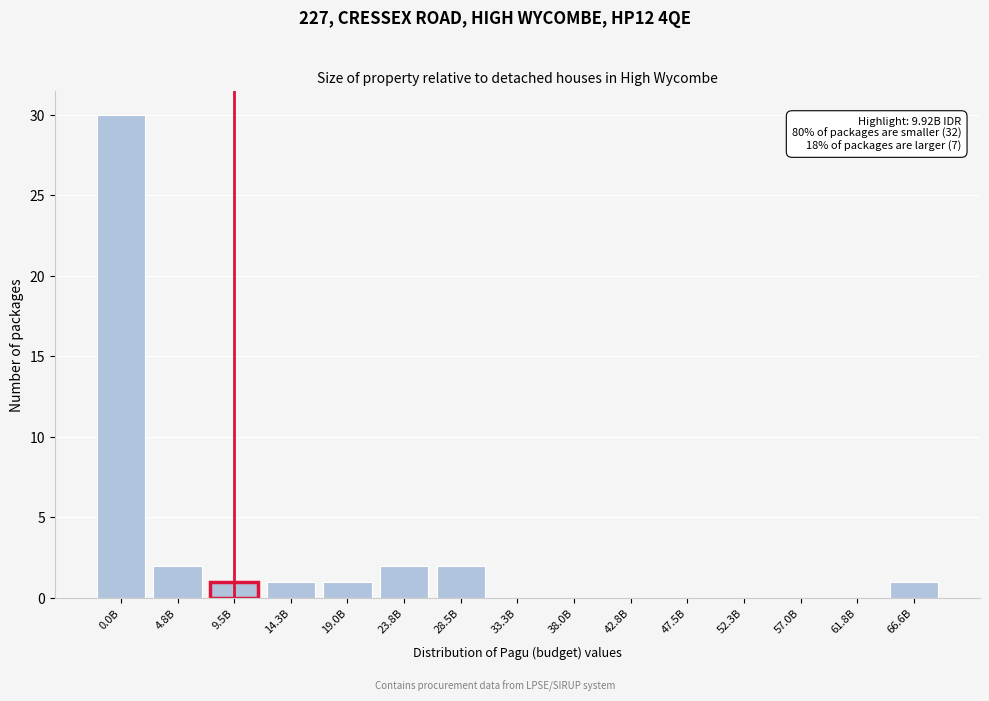

Reading right to left, extract all data points from this chart.

66.6B=1	61.8B=0	57.0B=0	52.3B=0	47.5B=0	42.8B=0	38.0B=0	33.3B=0	28.5B=2	23.8B=2	19.0B=1	14.3B=1	9.5B=1	4.8B=2	0.0B=30